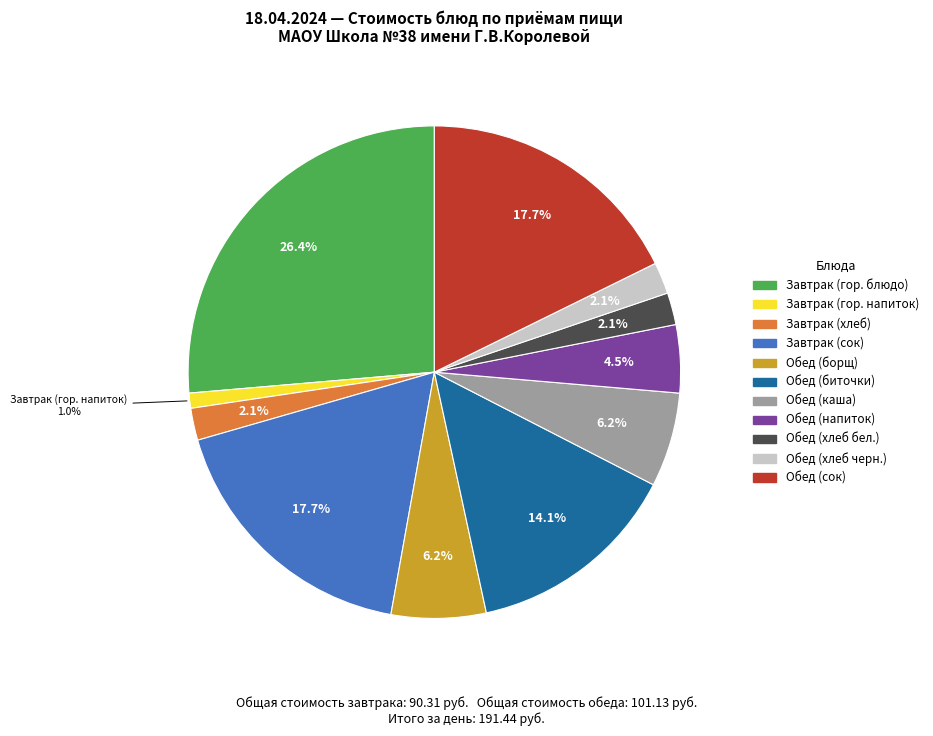

Is it true that Обед (биточки) is 26% of the pie?

False